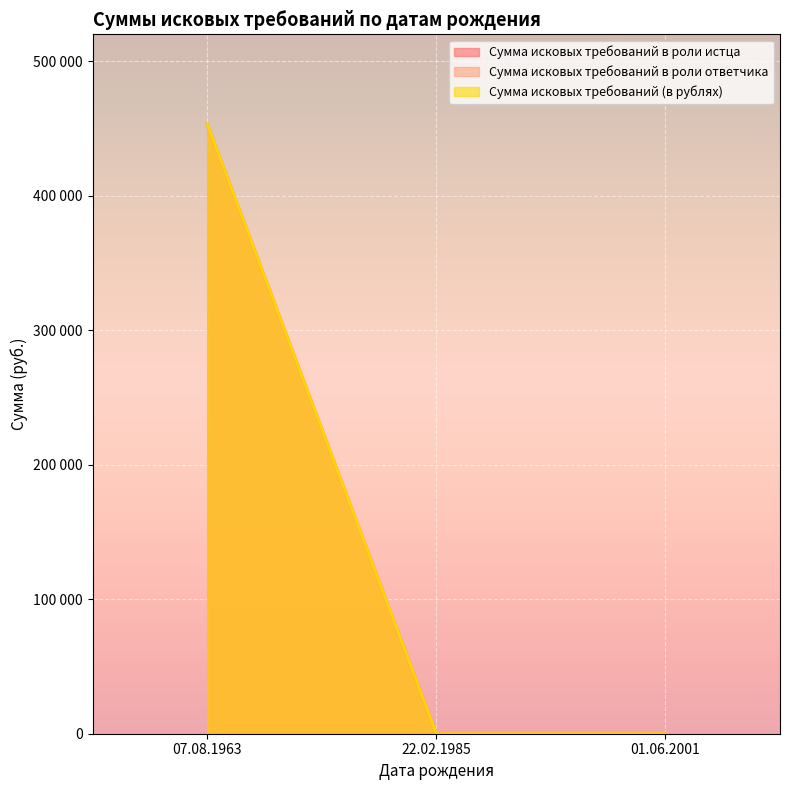

List the labels in order of Сумма исковых требований в роли истца value, smallest first.

22.02.1985, 01.06.2001, 07.08.1963